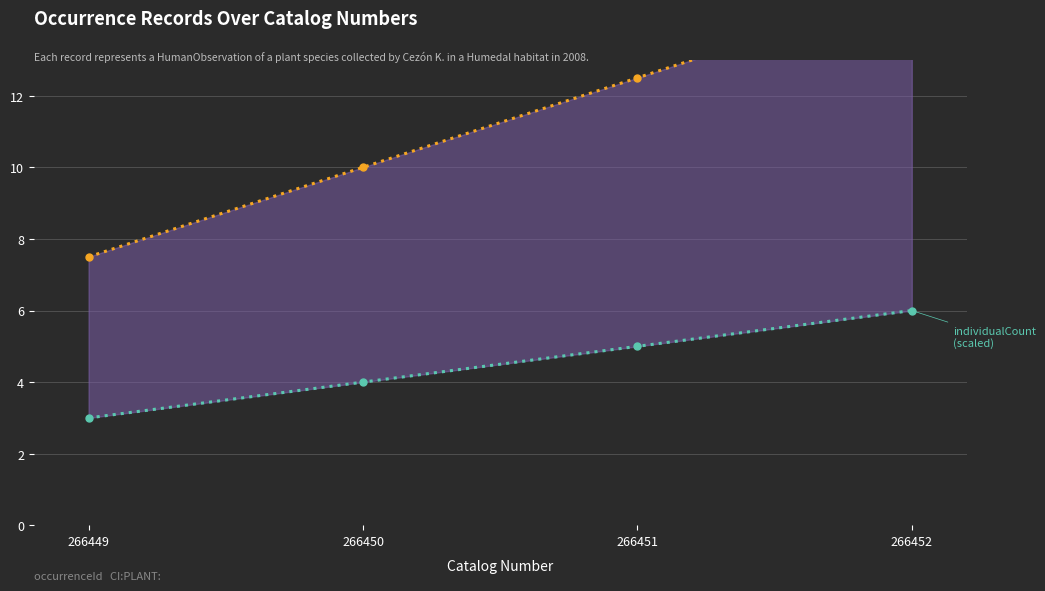

Which series has the widest spread of values?

catalogNumber (scaled)